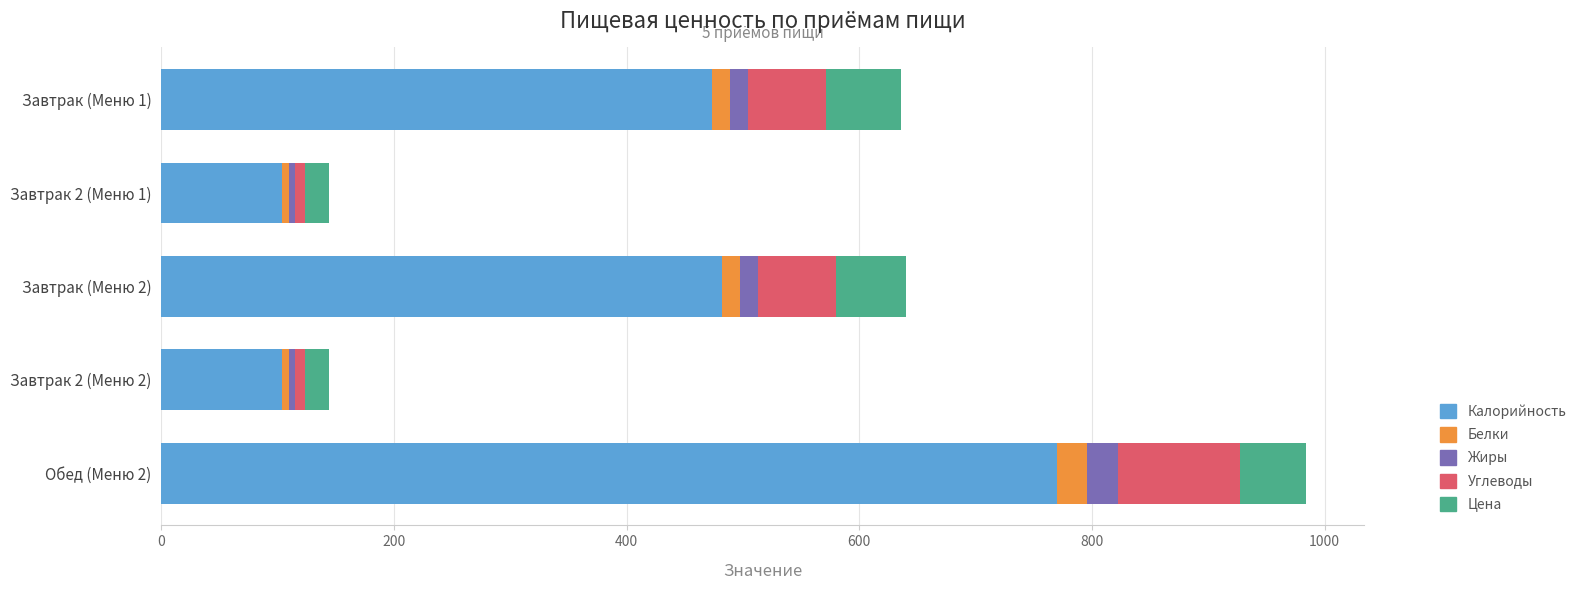

At which category is the sum across all series the highest?

Обед (Меню 2)